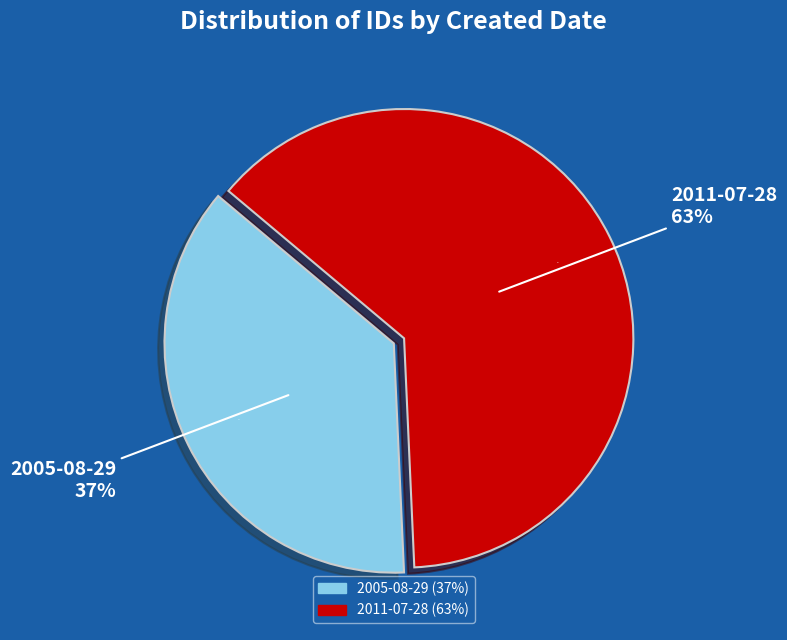

Which category accounts for the majority?

2011-07-28